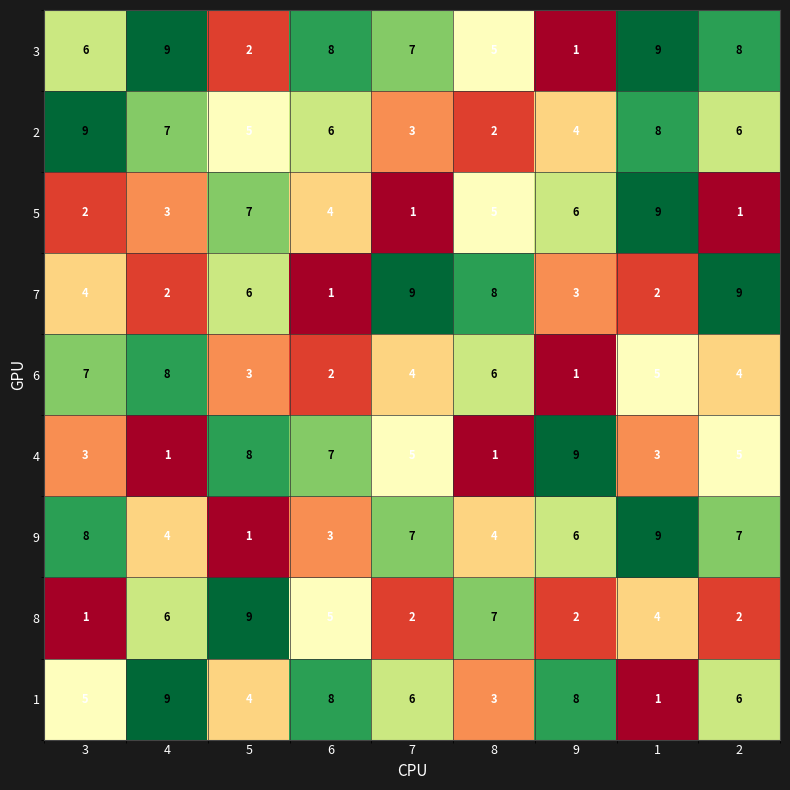

The value of 7 at 7 is 9. True or false?

True